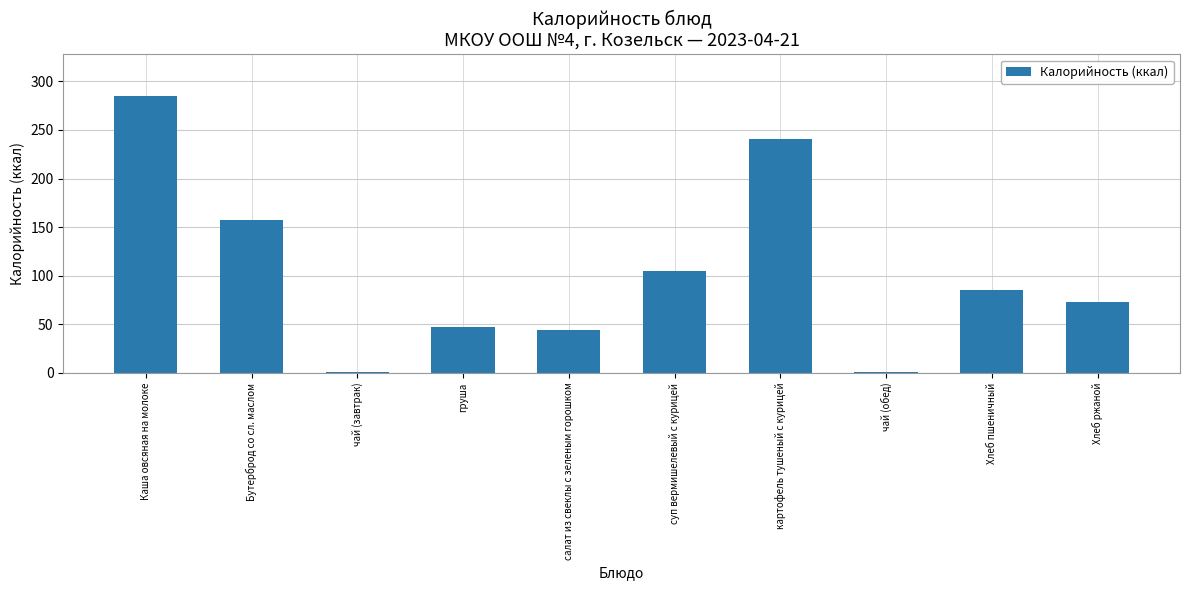

Reading left to right, list all the values displayed in this chart.

Каша овсяная на молоке=285.0	Бутерброд со сл. маслом=157.0	чай (завтрак)=0.7	груша=47.0	салат из свеклы с зеленым горошком=43.7	суп вермишелевый с курицей=104.8	картофель тушеный с курицей=240.2	чай (обед)=0.7	Хлеб пшеничный=85.7	Хлеб ржаной=72.4